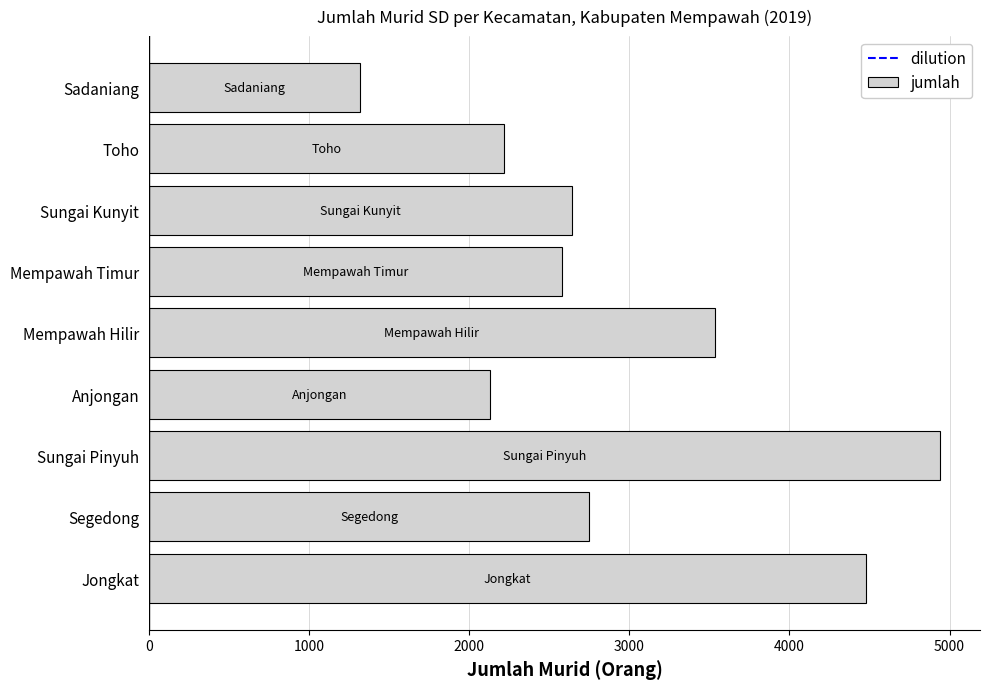

The value at Sungai Kunyit is 3719. True or false?

False